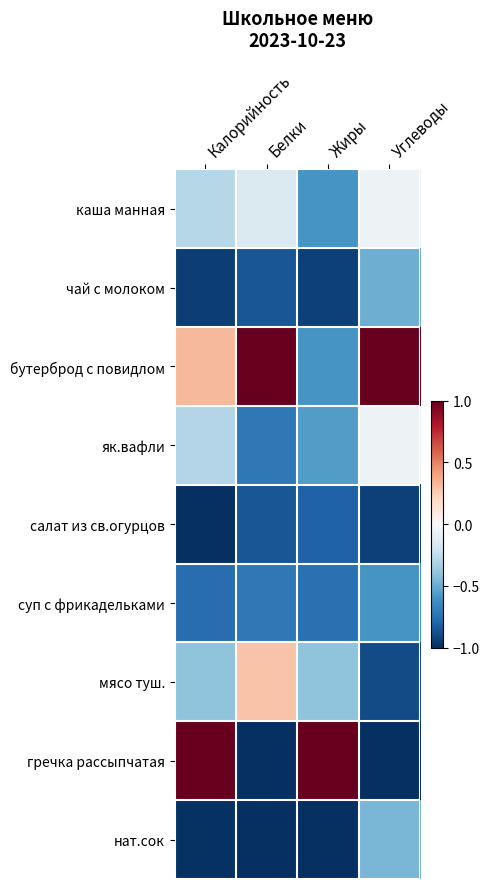

Between Калорийность and Белки, which series saw the biggest shift?

гречка рассыпчатая